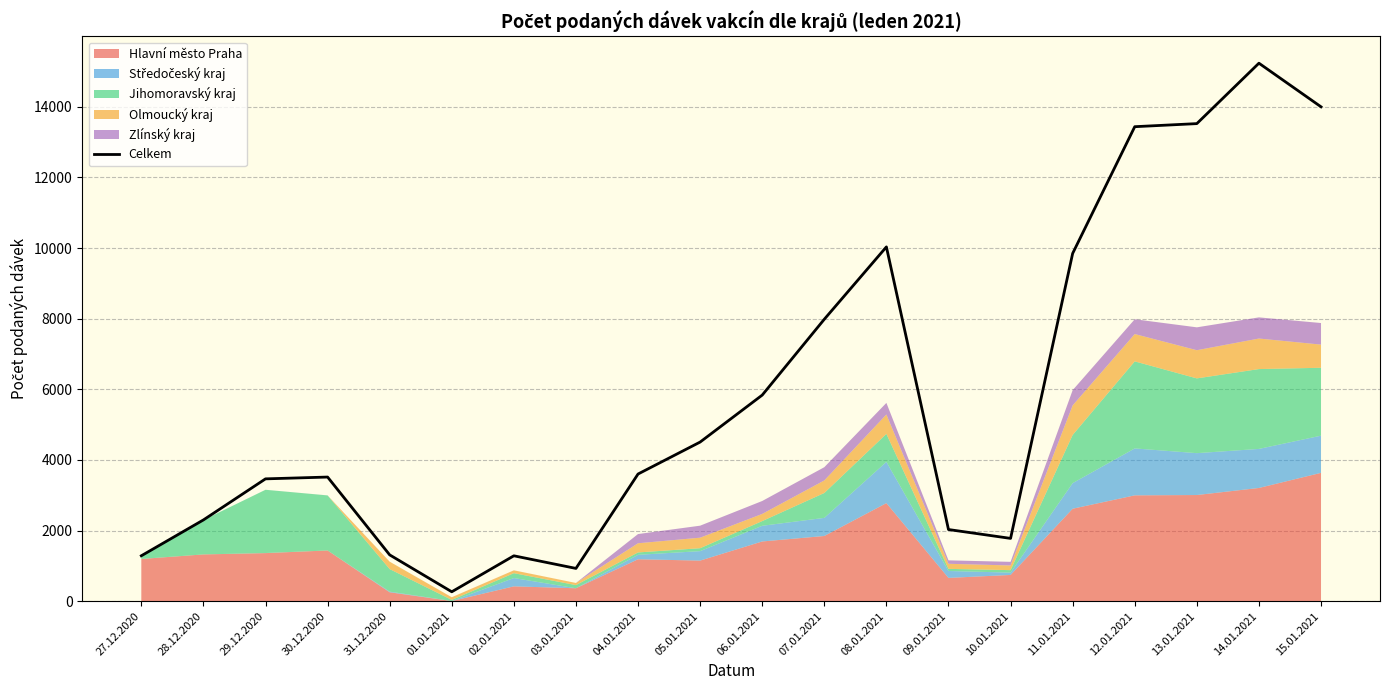

What position from the left is 31.12.2020?

5